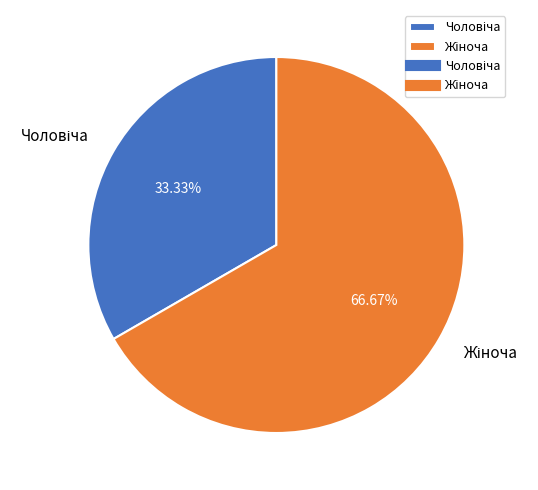

Does any single category account for the majority?

Yes